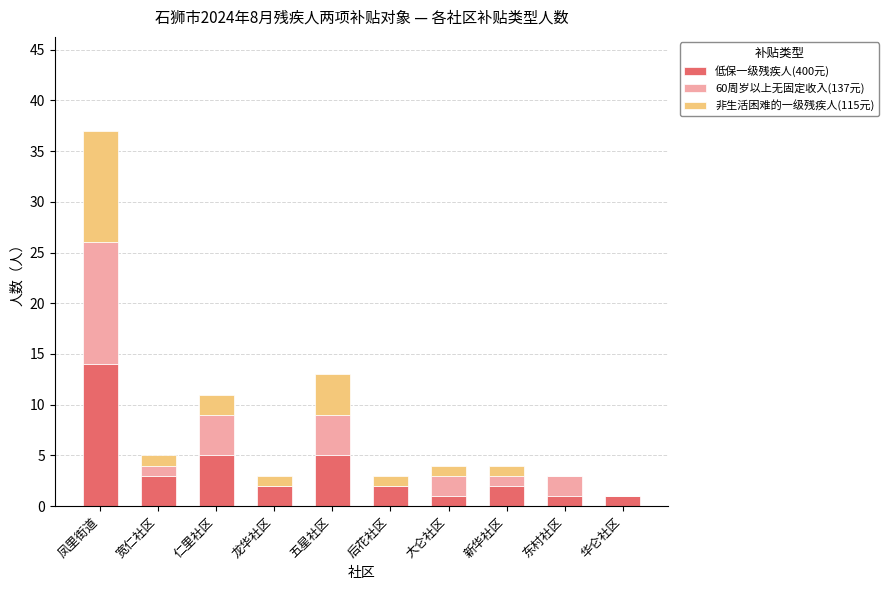

What value does the 低保一级残疾人(400元) series have at 五星社区?

5